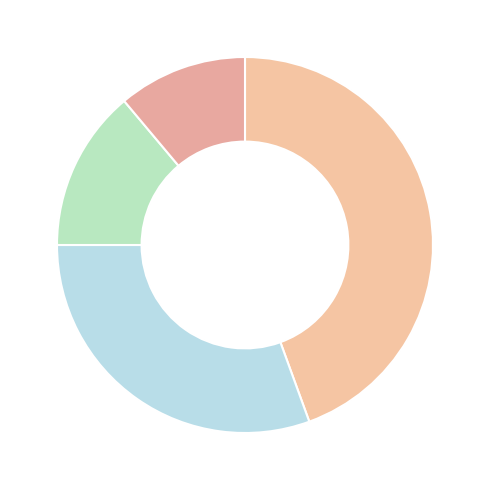

Which slice is the largest?

Hardcover